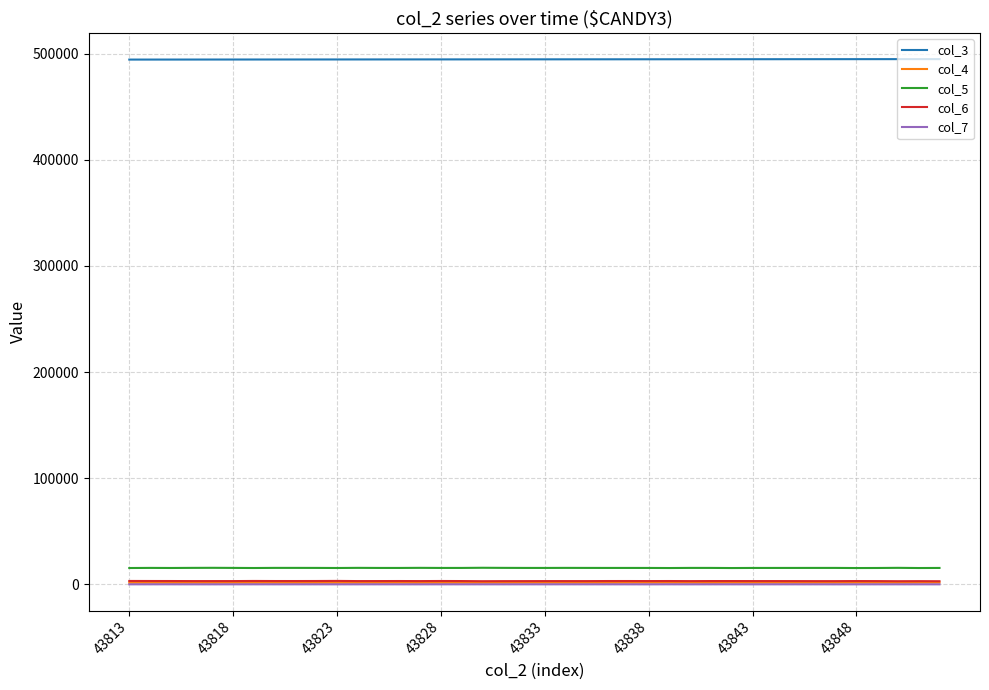

What is the greatest value displayed?

494789